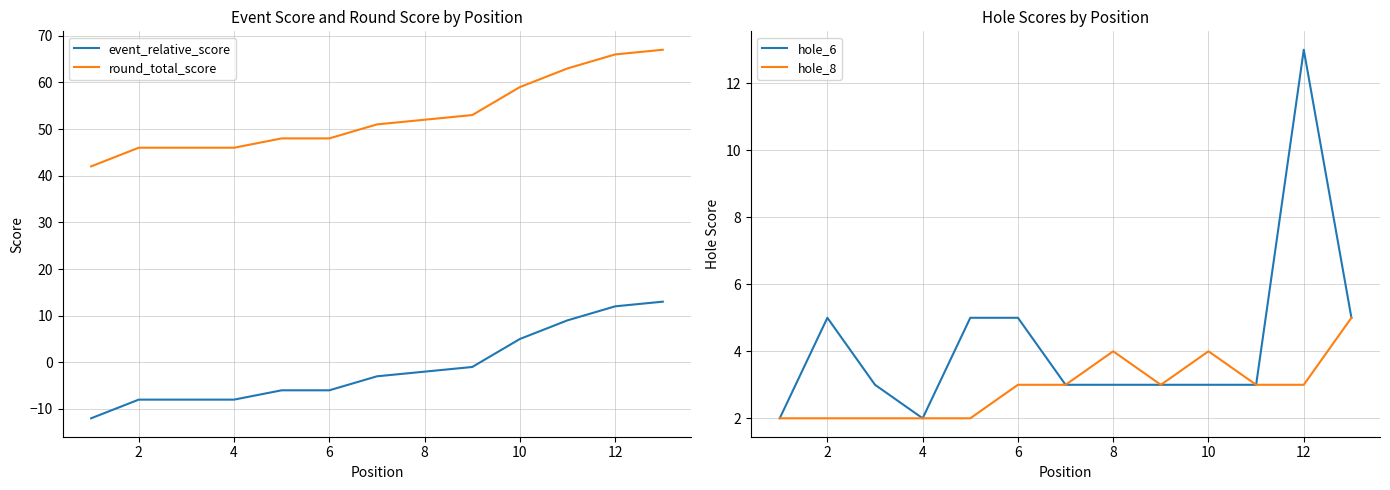

Is it true that round_total_score equals 46 at 4?

True